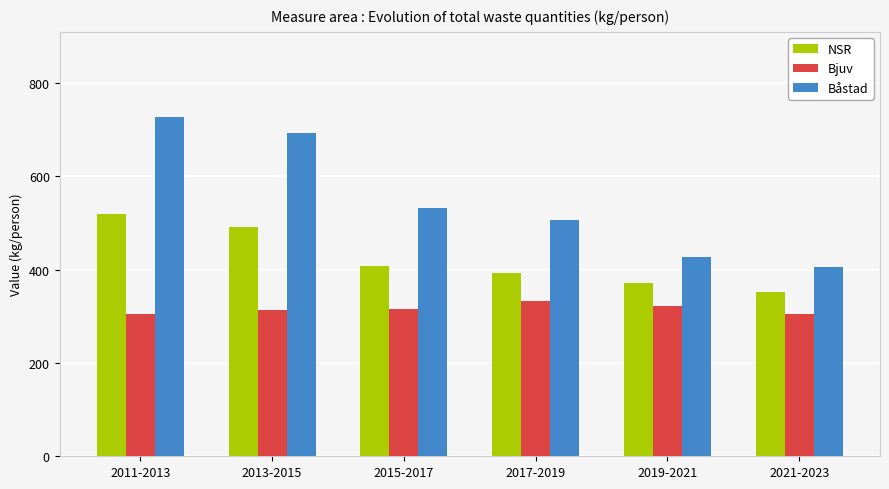

How many distinct data groups are displayed?

3